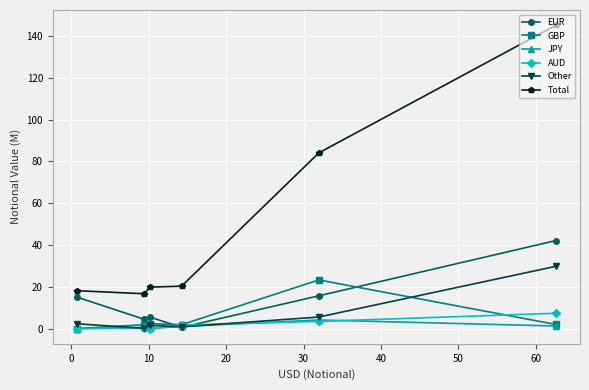

True or false: Total and AUD cross at least once.

False